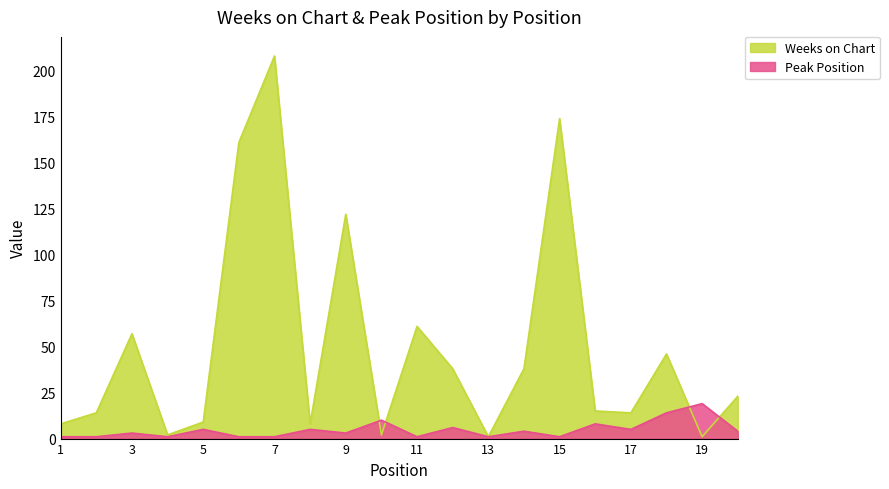

How many series are shown in this chart?

2